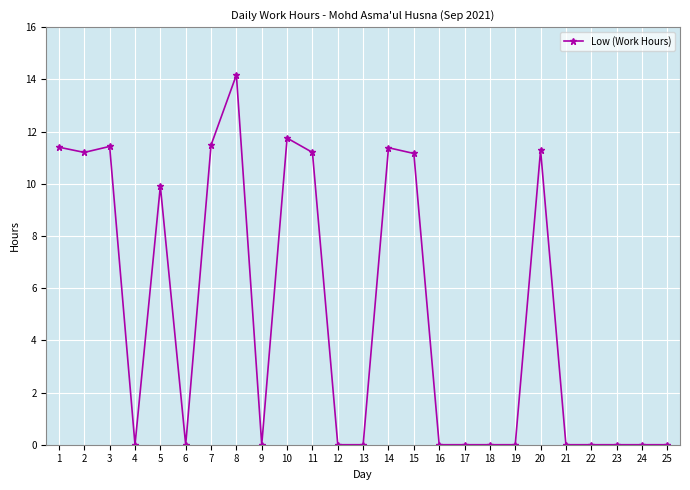

What is the change in value from 12 to 15?

+11.2